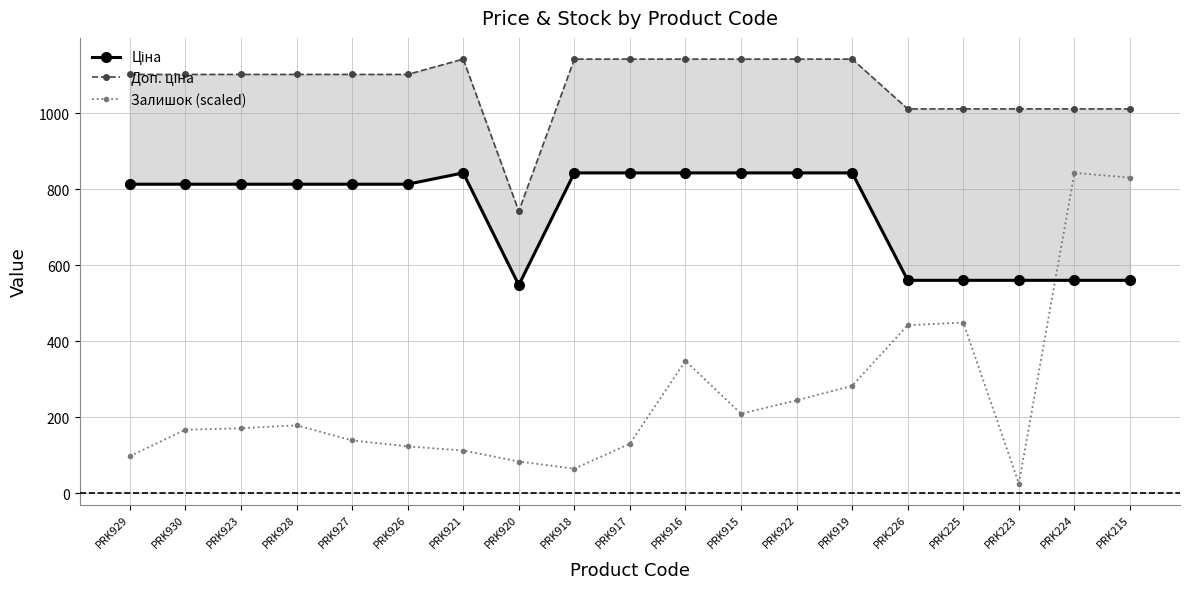

What is the difference between the second highest and minimum values in the Ціна series?

295.0